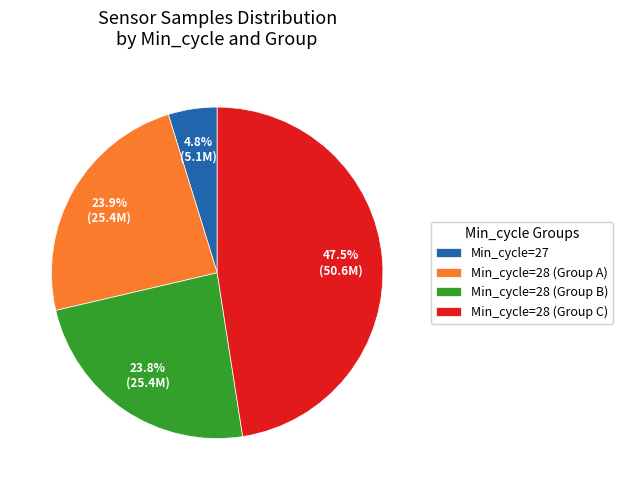

What is the smallest slice in the pie chart?

Min_cycle=27